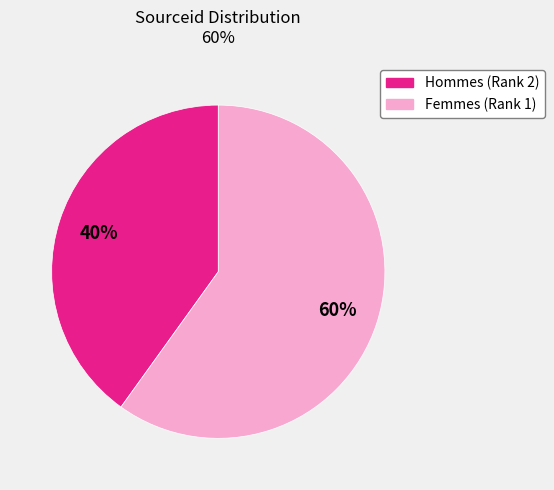

To the nearest percent, what is the average slice percentage?

50%